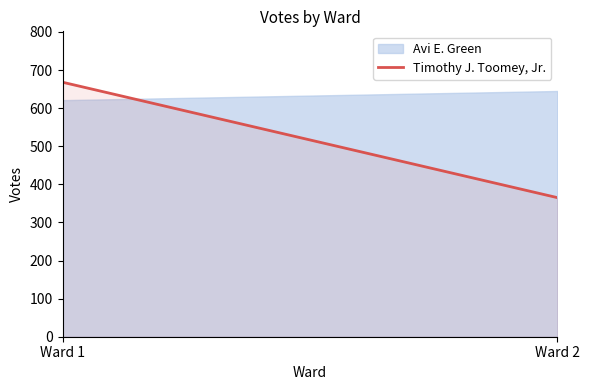

List the labels in order of value, largest first.

Ward 1, Ward 2